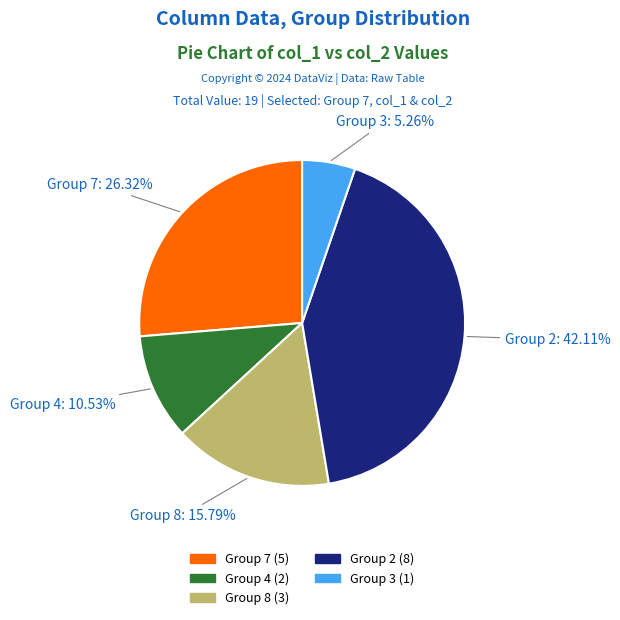

Which slice is the largest?

Group 2